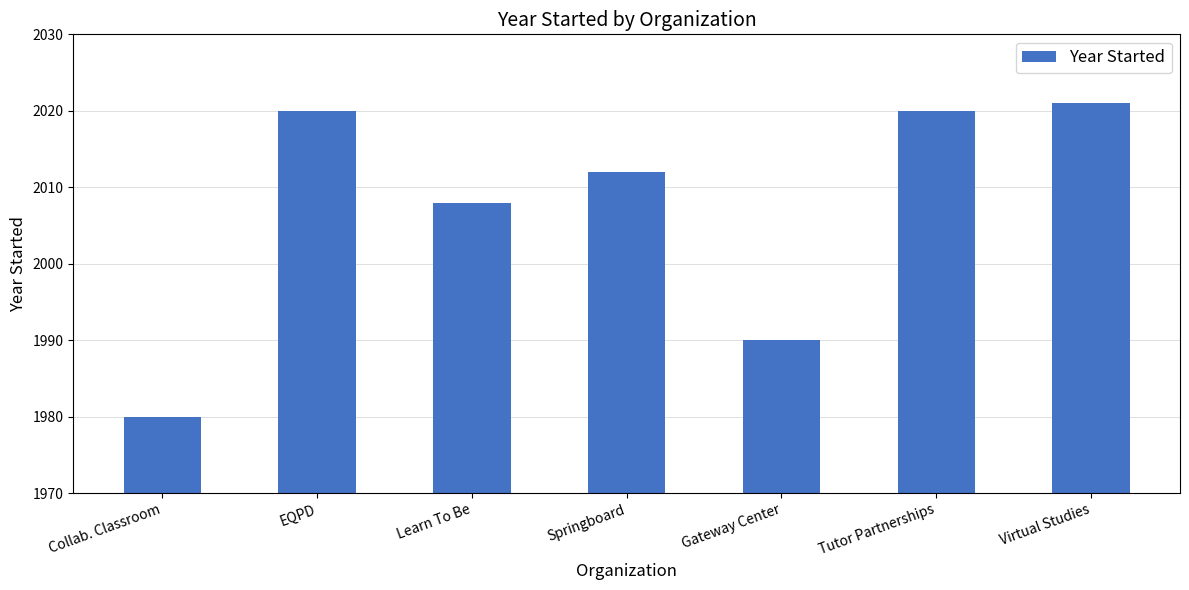

What is the label of the 5th bar from the left?

Gateway Center